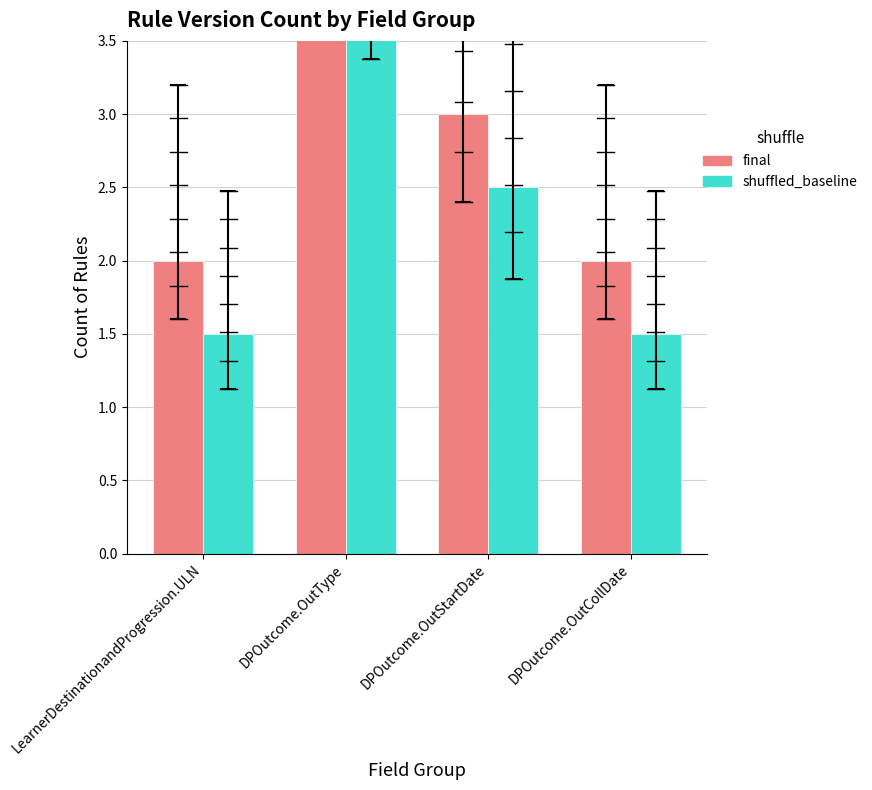

At which category is the sum across all series the highest?

DPOutcome.OutType